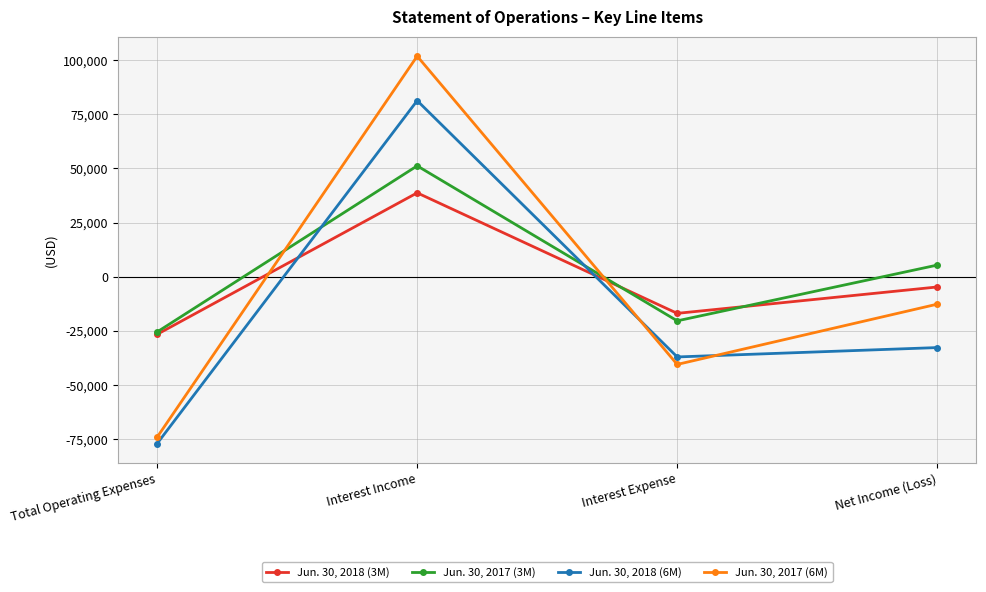

How many lines are shown in the chart?

4